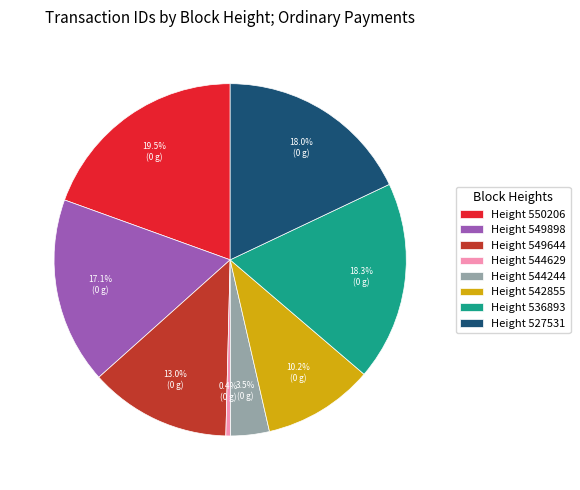

How many segments does this pie chart have?

8